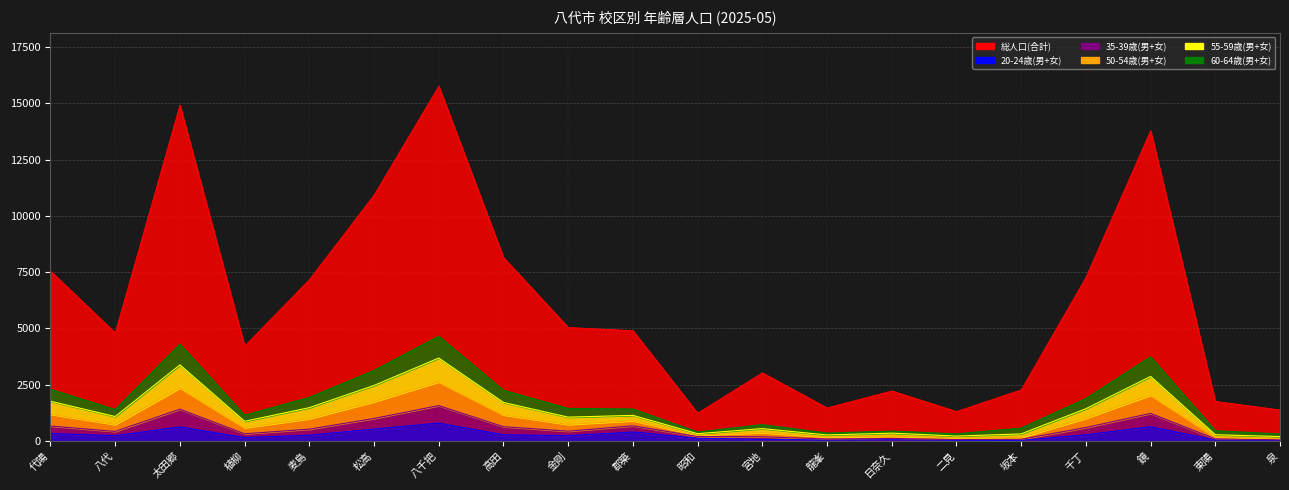

What is the sum of the 総人口(合計) values at 植柳 and 日奈久?

6442